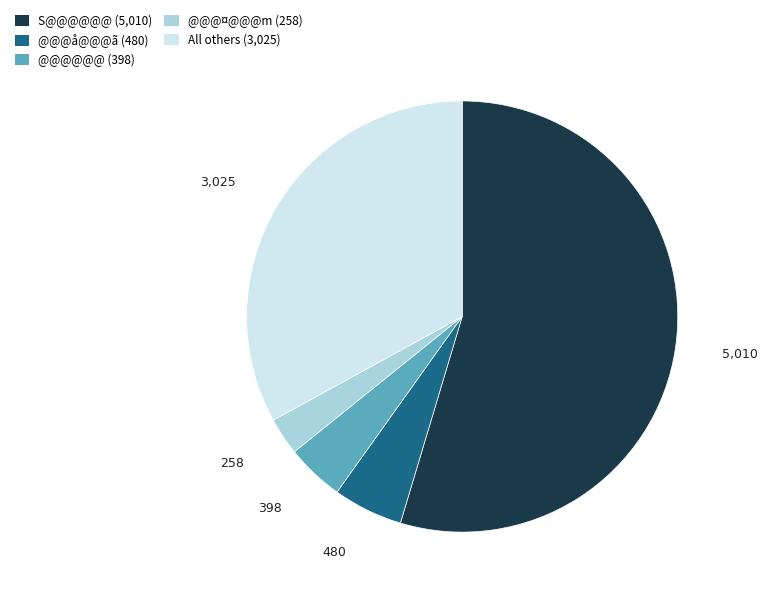

Does any single category account for the majority?

Yes